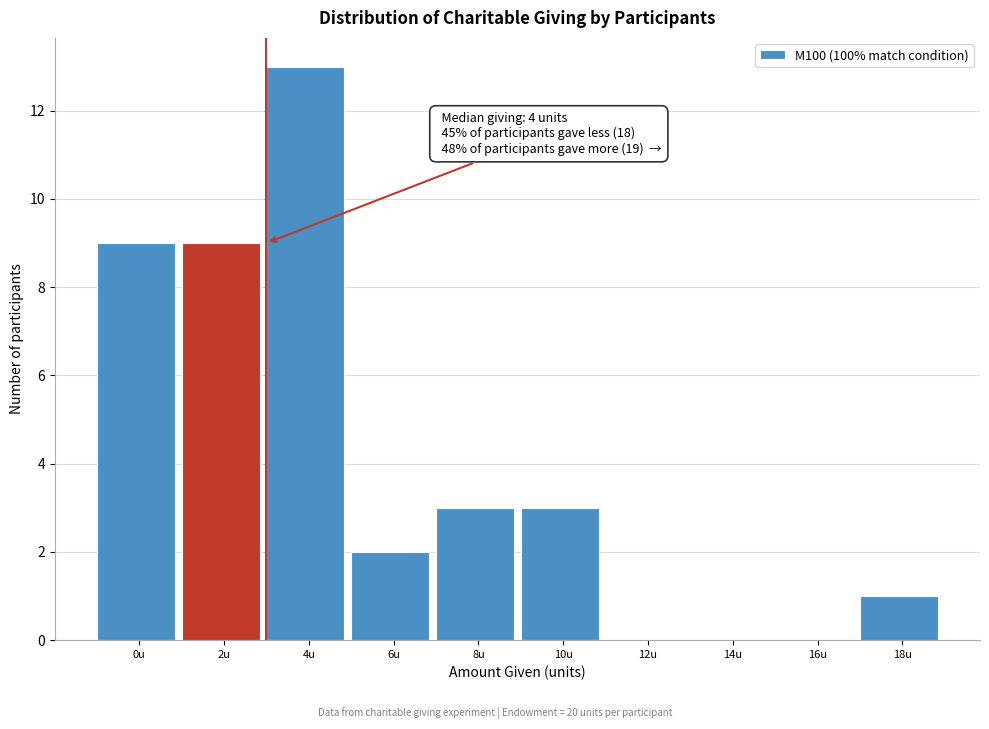

Reading left to right, list all the values displayed in this chart.

0u=9	2u=9	4u=13	6u=2	8u=3	10u=3	12u=0	14u=0	16u=0	18u=1